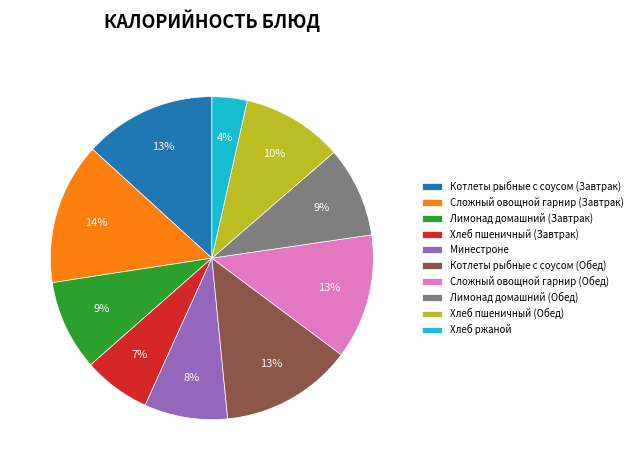

To the nearest percent, what is the average slice percentage?

10%